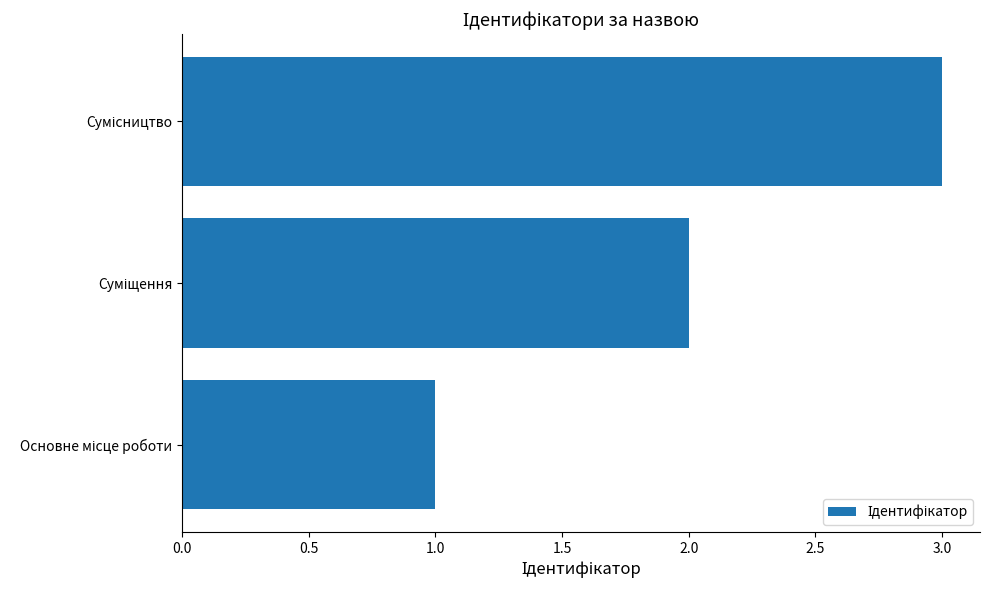

What is the average value?

2